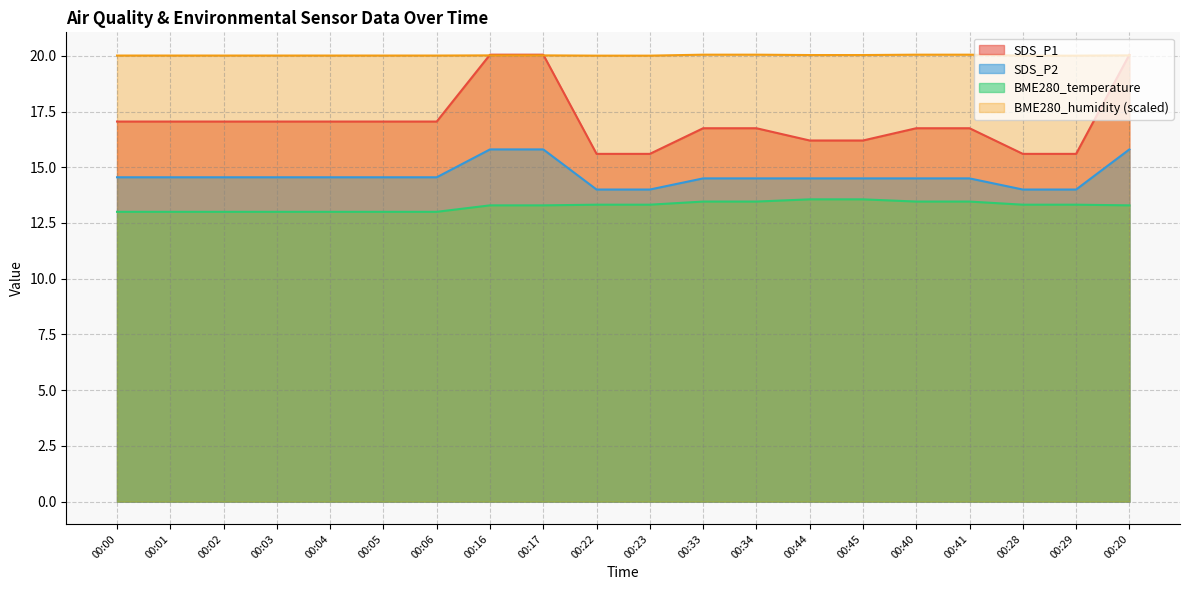

How many times do BME280_humidity and SDS_P1 cross each other?

3